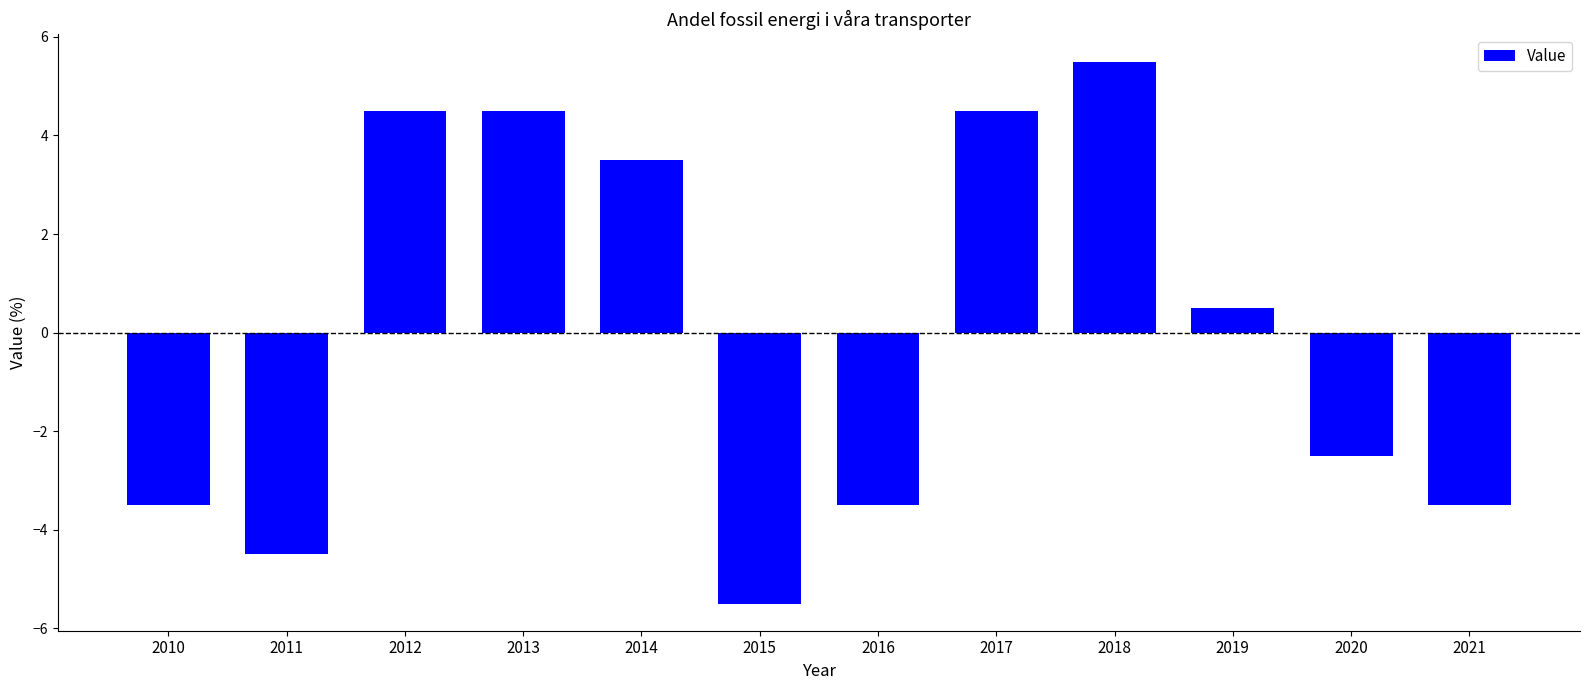

What is the difference between the second highest and minimum values?

10.0